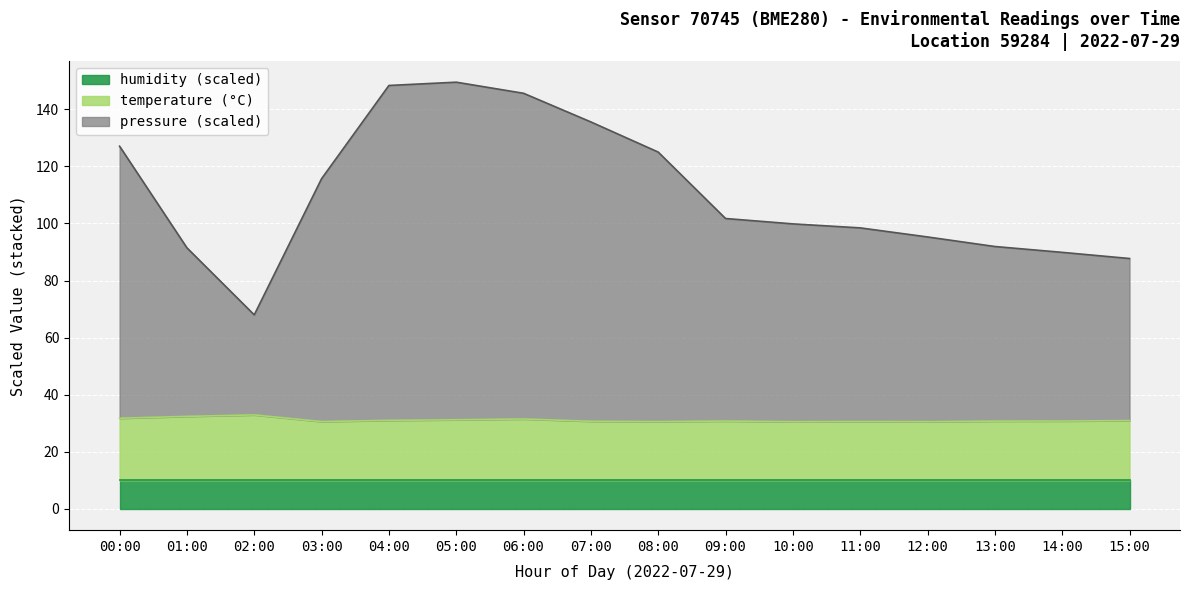

In temperature, how many points are higher than both neighbors (excluding endpoints)?

4